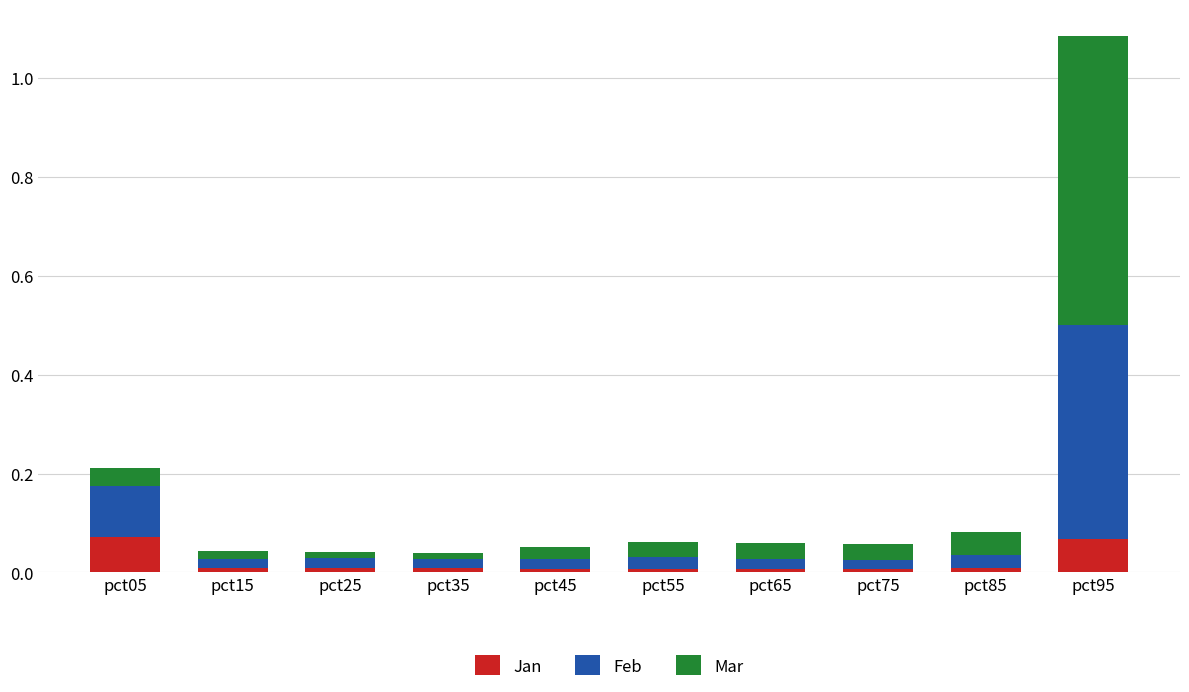

At which category is the sum across all series the highest?

pct95